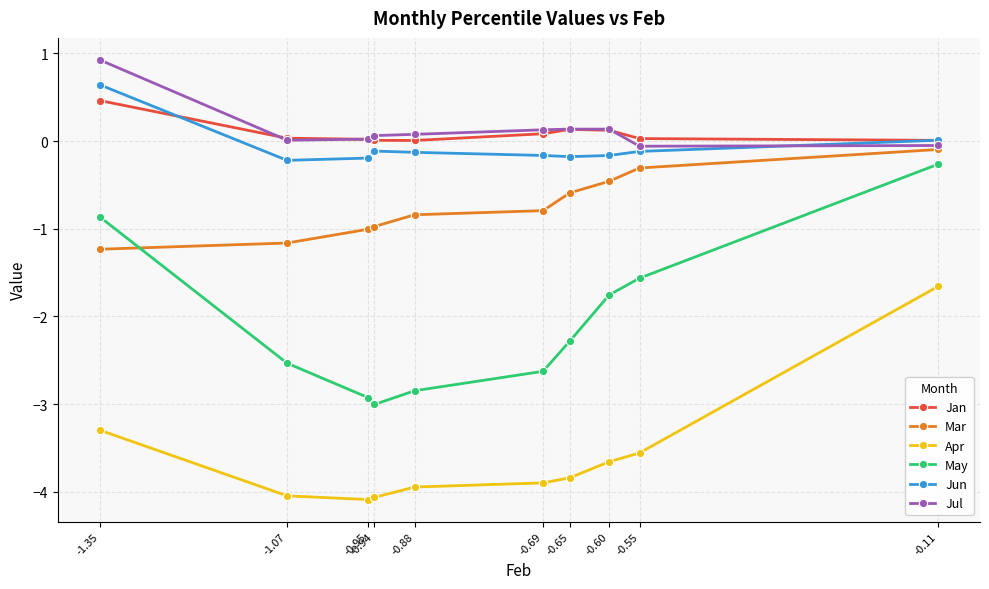

What is the sum of all Jul values?

1.4